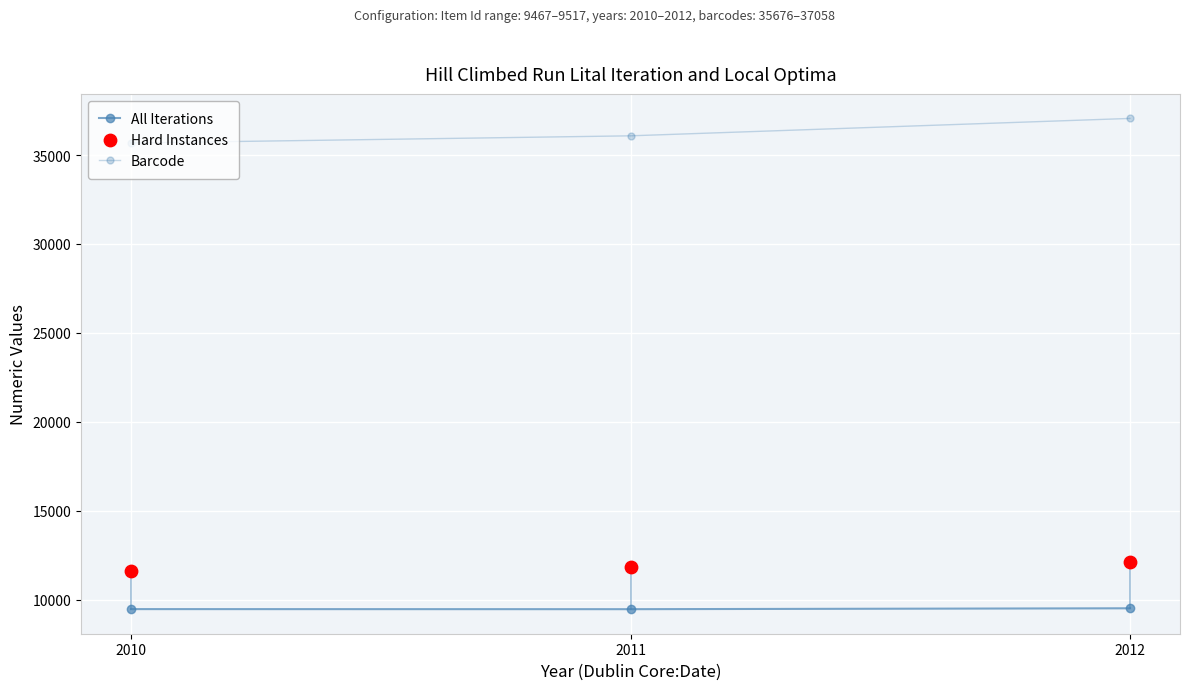

Which series has the largest total across all categories?

Barcode